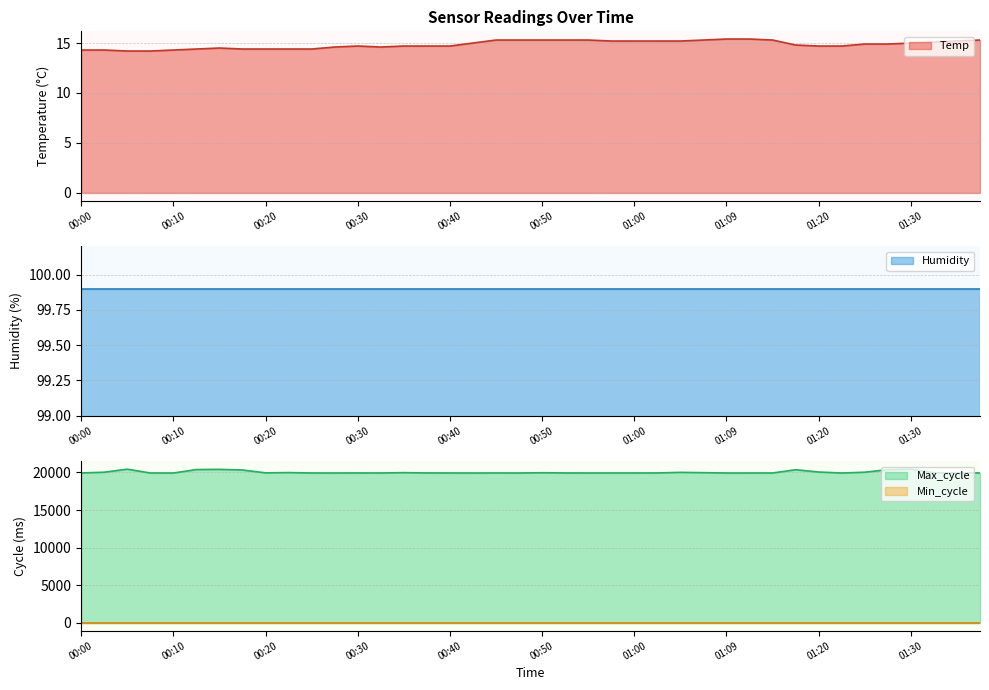

What is the label of the 15th point from the right?

01:02